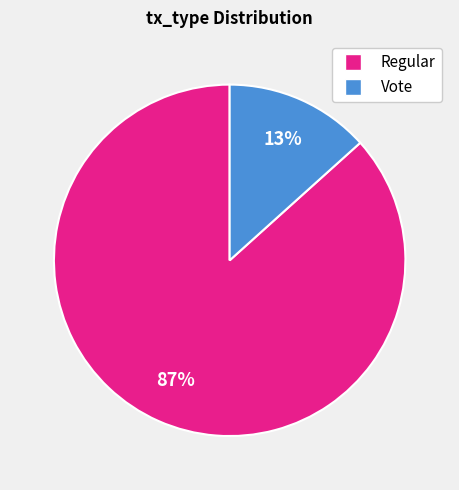

Which has a higher value, Regular or Vote?

Regular